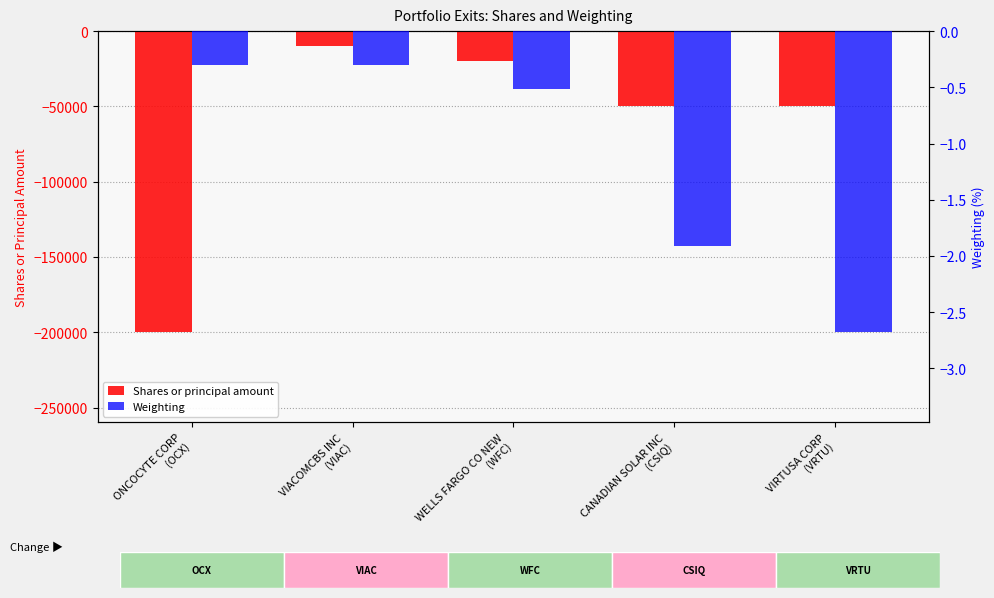

Reading left to right, extract all data points from this chart.

Shares or principal amount: -199700.0	-10000.0	-20000.0	-50000.0	-50000.0
Weighting: -0.3	-0.3	-0.5	-1.9	-2.7